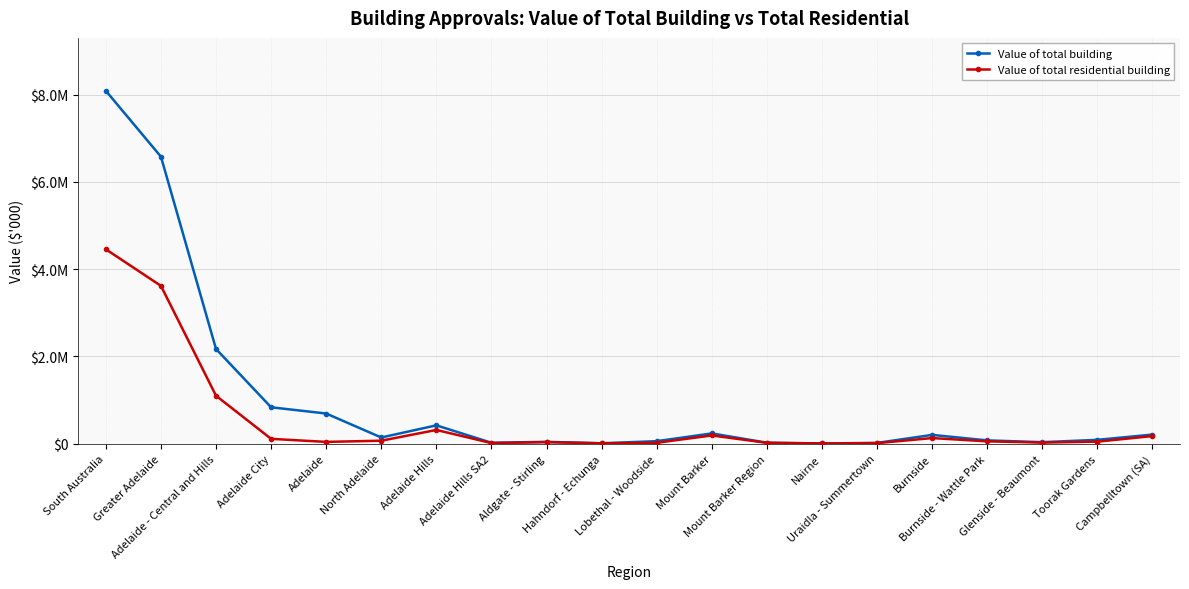

True or false: Value of total building and Value of total residential building intersect in this chart.

False